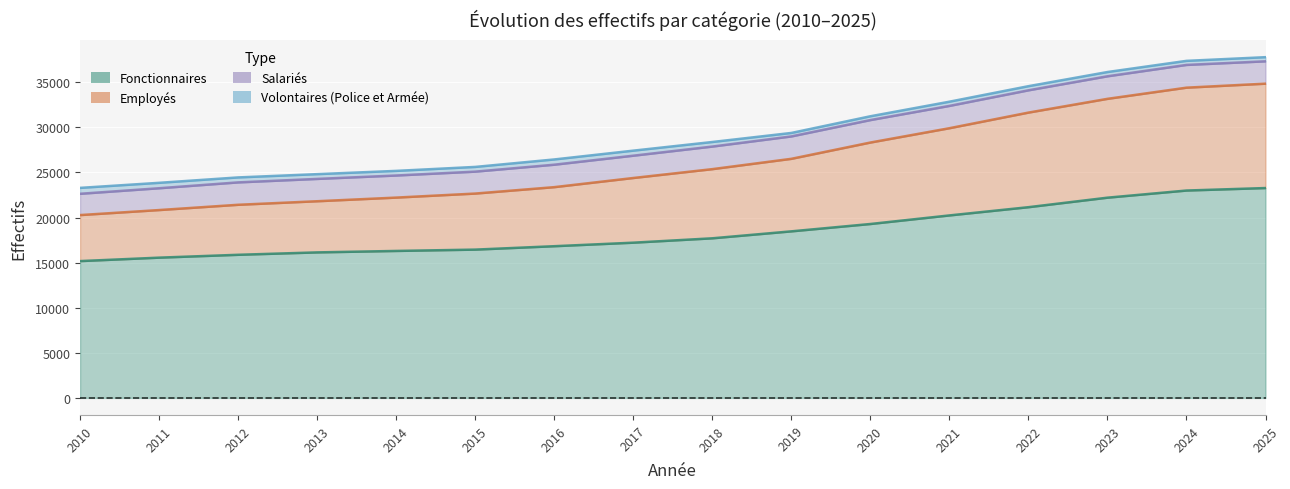

True or false: Fonctionnaires has a value of 16444 at 2015.

True